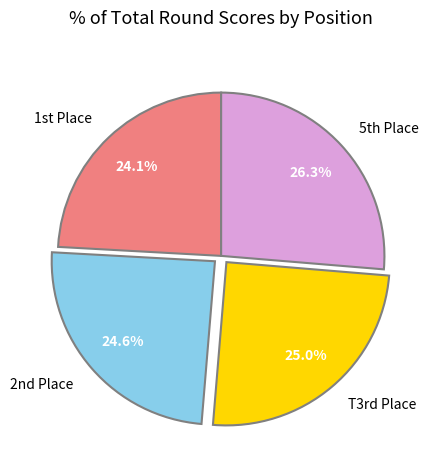

What is the largest slice in the pie chart?

5th Place